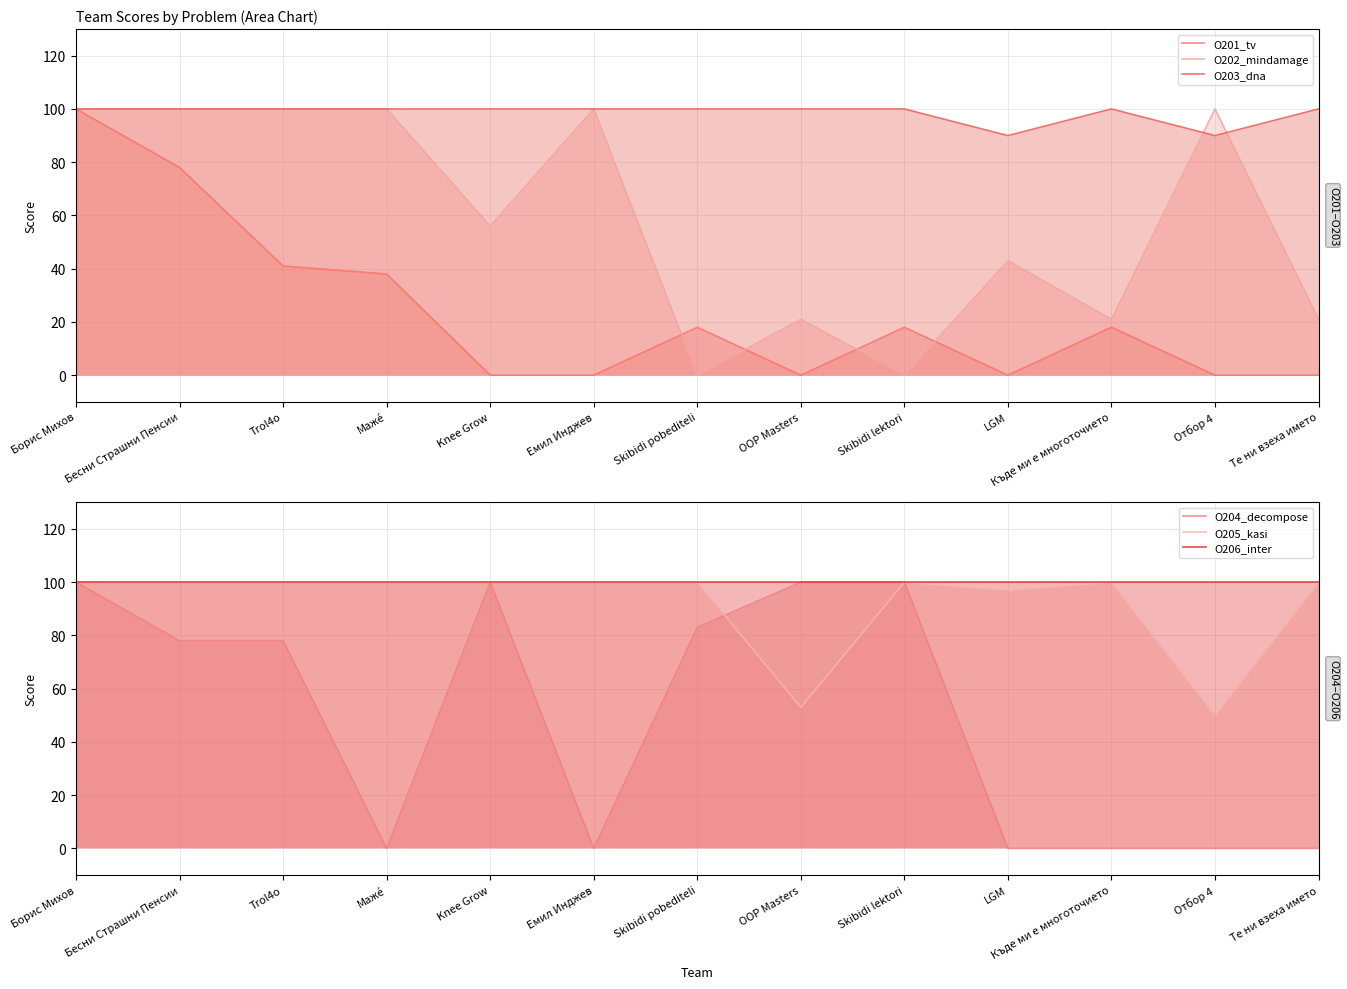

How many interior local peaks does the O203_dna series have?

1